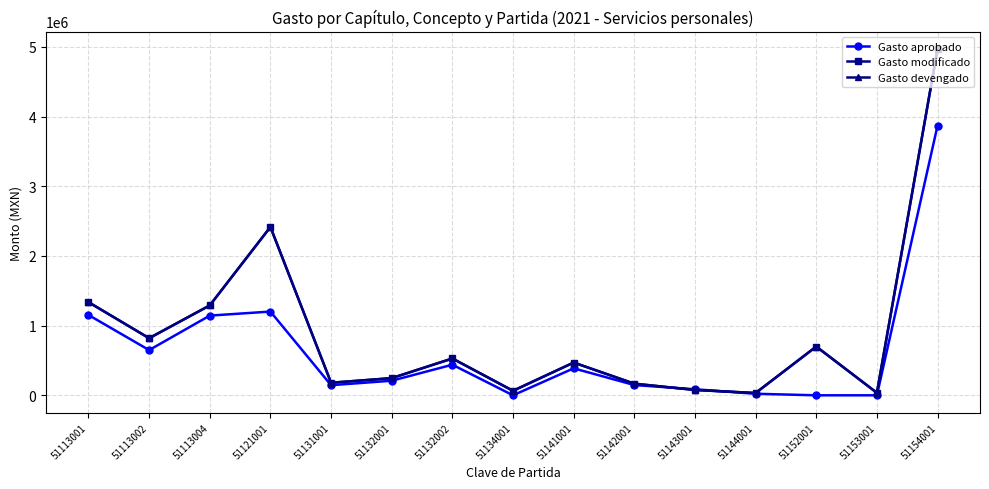

At 51113004, list the series in order from smallest to largest.

Gasto aprobado, Gasto modificado, Gasto devengado